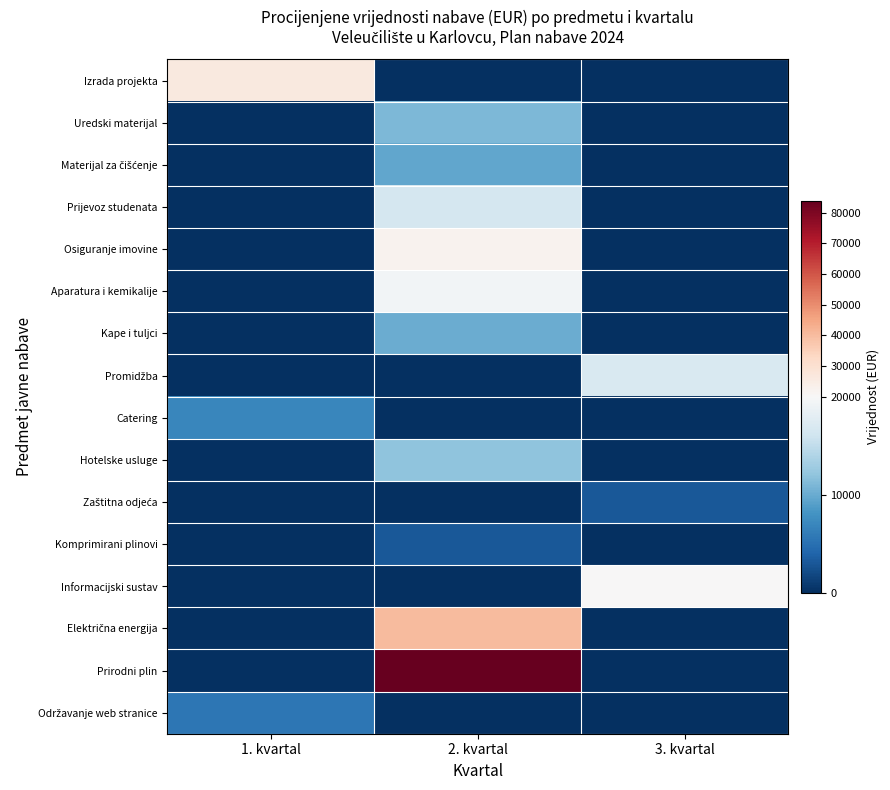

What is the maximum value shown in the chart?

84000